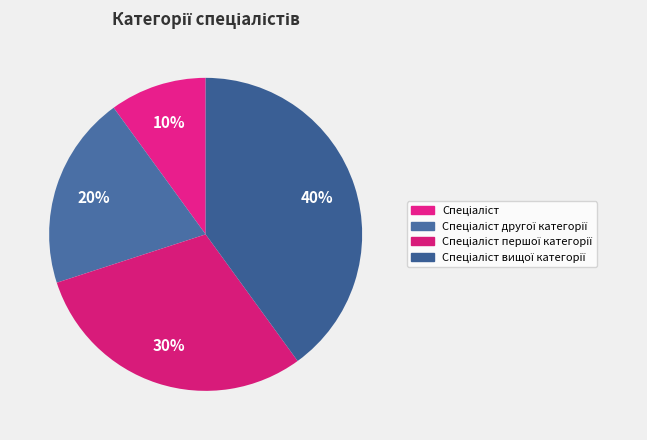

Count the number of slices in the pie.

4